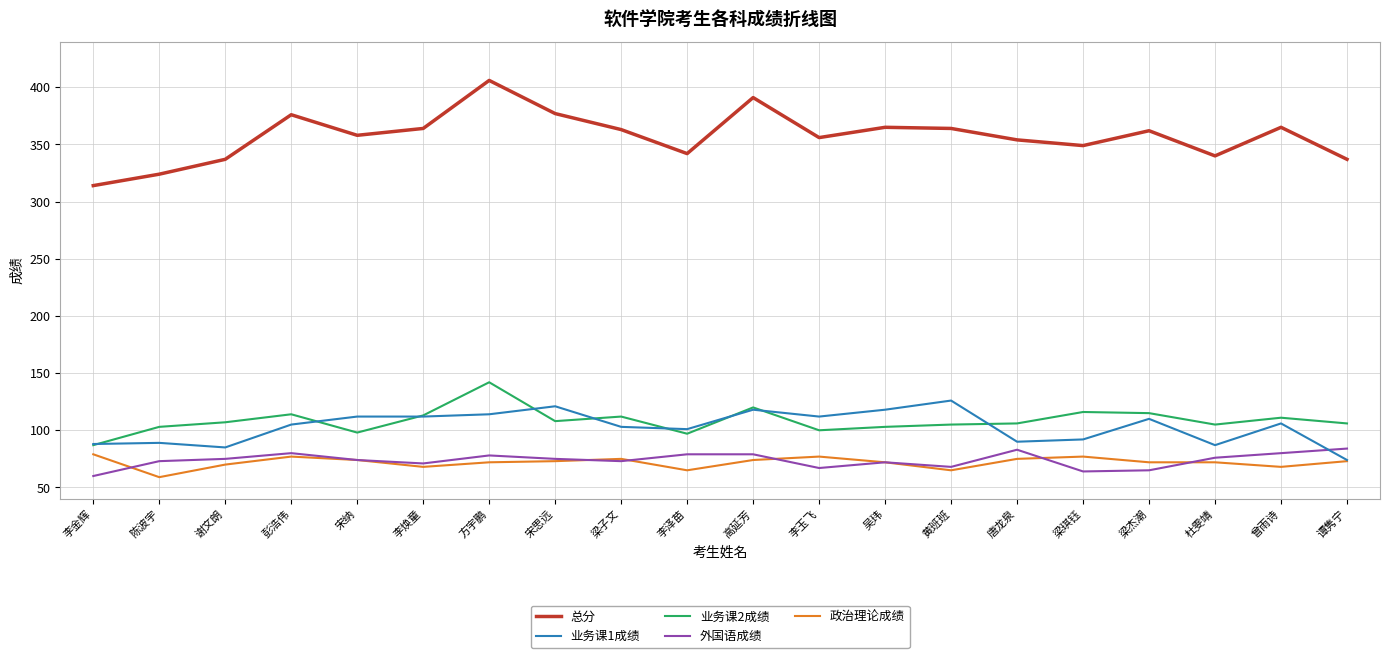

What is the difference between the maximum and minimum values in the 外国语成绩 series?

24